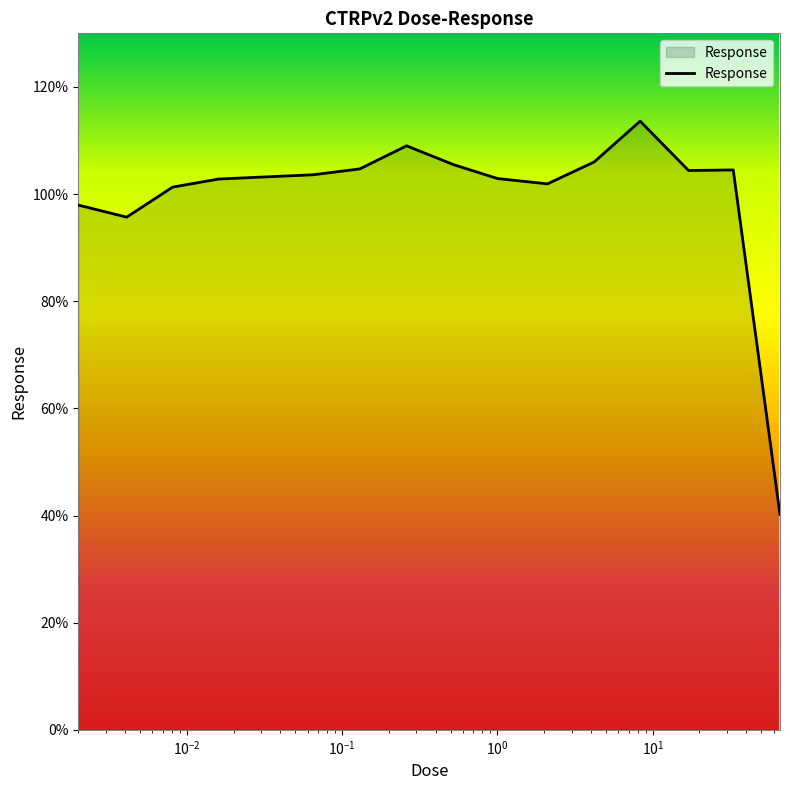

What is the difference between the maximum and minimum values?

73.4